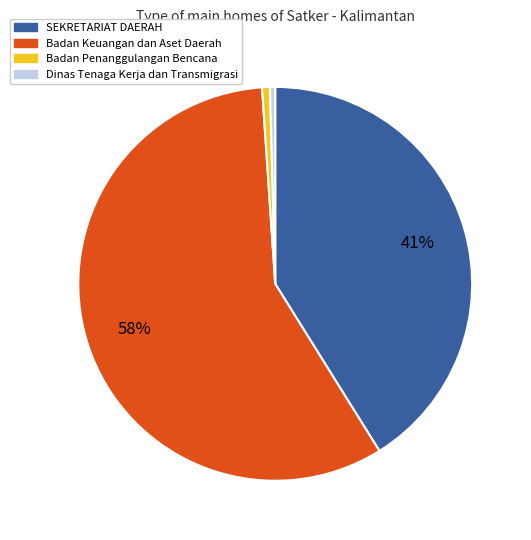

To the nearest percent, what is the average slice percentage?

25%